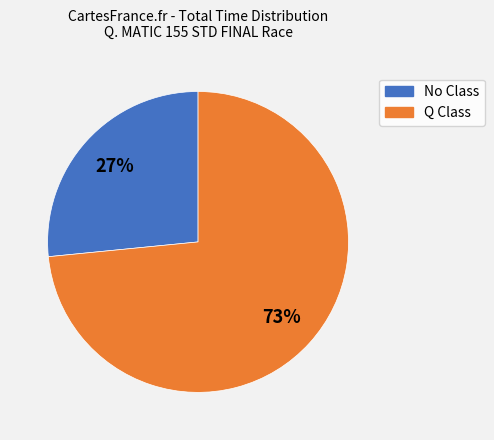

To the nearest percent, what percentage of the pie is No Class?

27%